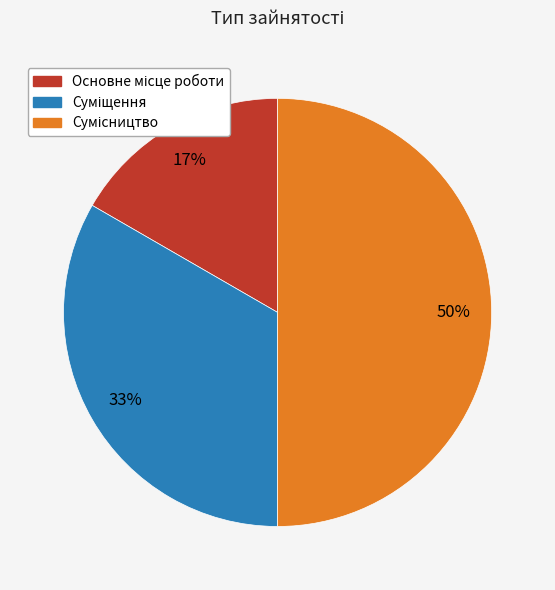

To the nearest percent, what is the average slice percentage?

33%